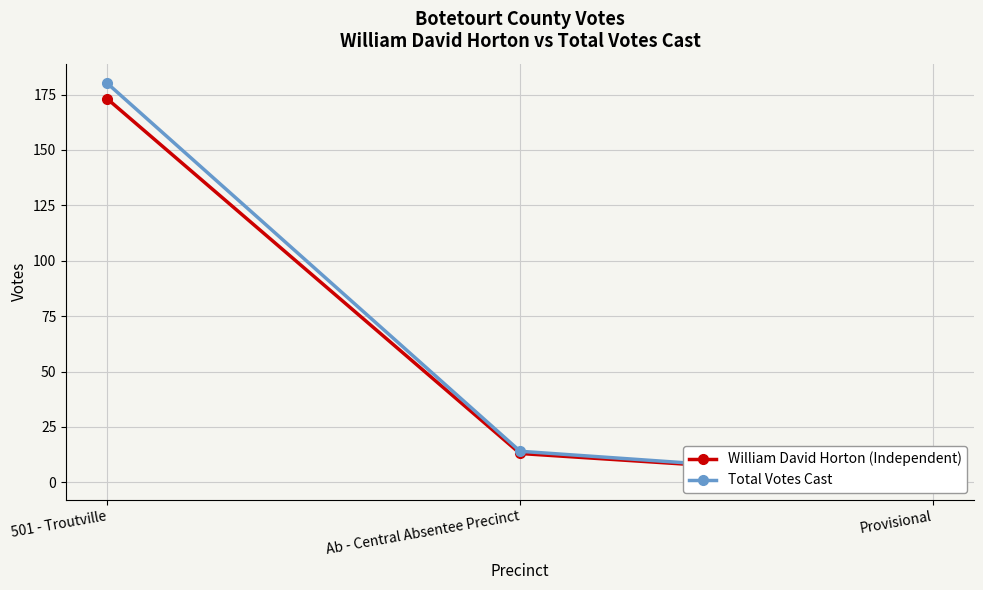

At which label does William David Horton (Independent) first exceed 13?

501 - Troutville